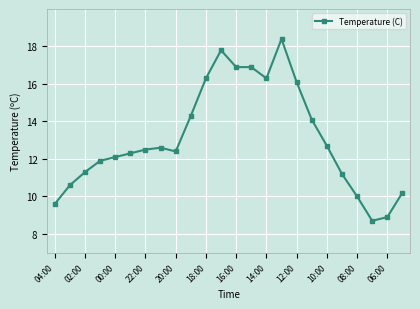

True or false: there are more than 1 points higher than both neighbors.

True